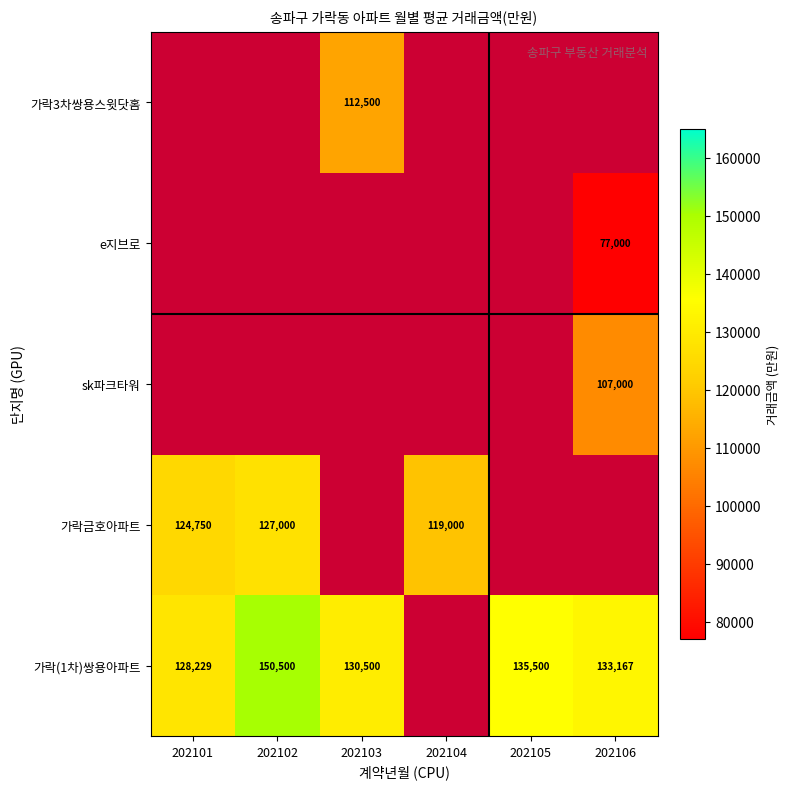

True or false: e지브로 has a value of 77000 at 202106.

True